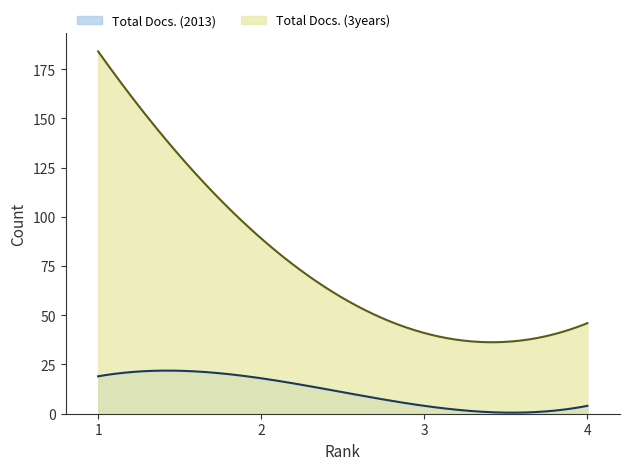

How many series are shown in this chart?

2